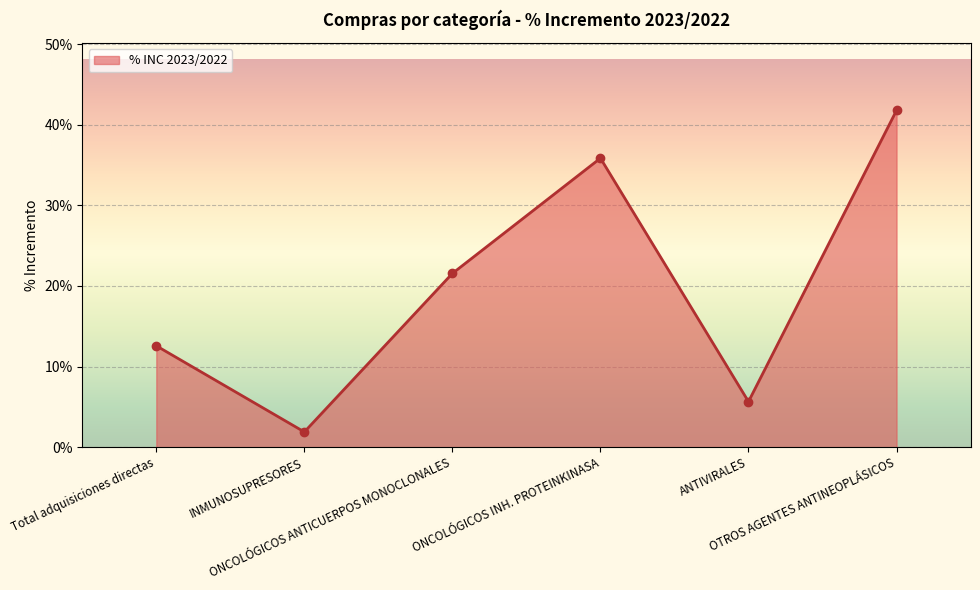

At which label is the value closest to 0?

INMUNOSUPRESORES